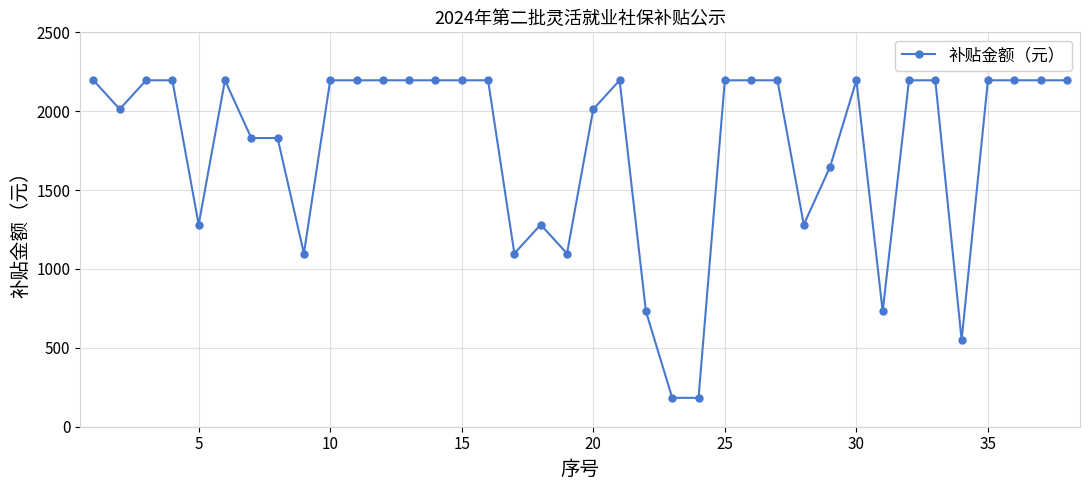

What is the difference between the maximum and minimum values?

2013